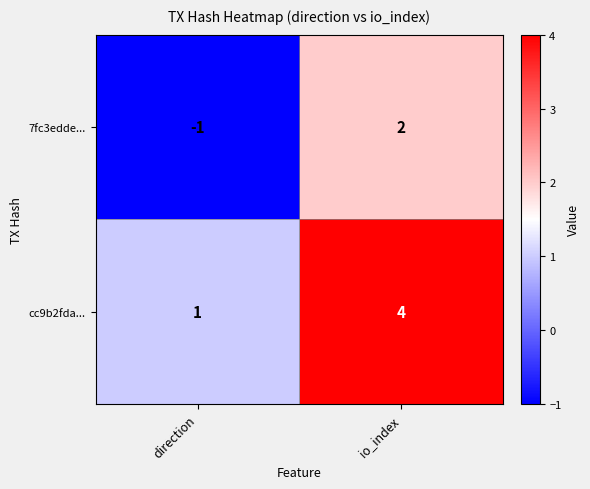

The cc9b2fda... series shows 1 at direction. True or false?

True